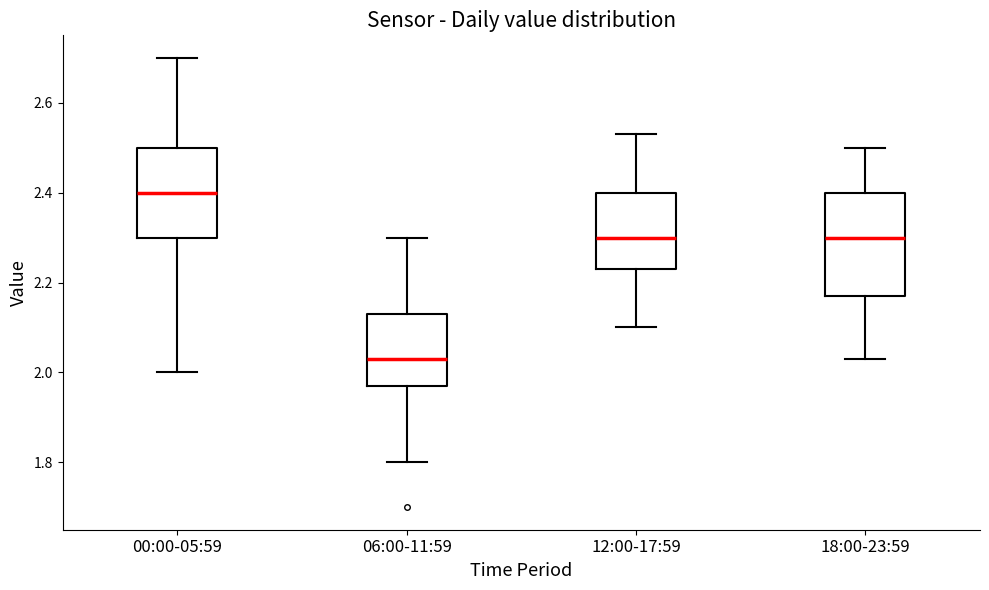

Reading left to right, read every box against the y-axis: the position of its median line, the range the box covers, and the ends of its whiskers. The values are not printed on the chart, so give them approximately, as read against the axis.

00:00-05:59: median 2.40, box 2.30 to 2.50, whiskers 2.00 to 2.70
06:00-11:59: median 2.04, box 1.98 to 2.14, whiskers 1.80 to 2.30
12:00-17:59: median 2.30, box 2.24 to 2.40, whiskers 2.10 to 2.54
18:00-23:59: median 2.30, box 2.18 to 2.40, whiskers 2.04 to 2.50